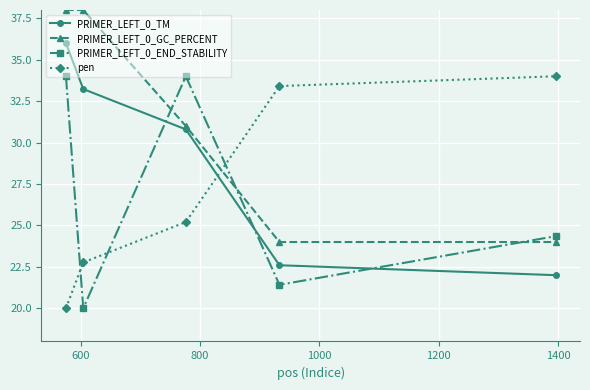

How many intersections are there between PRIMER_LEFT_0_TM and pen?

1